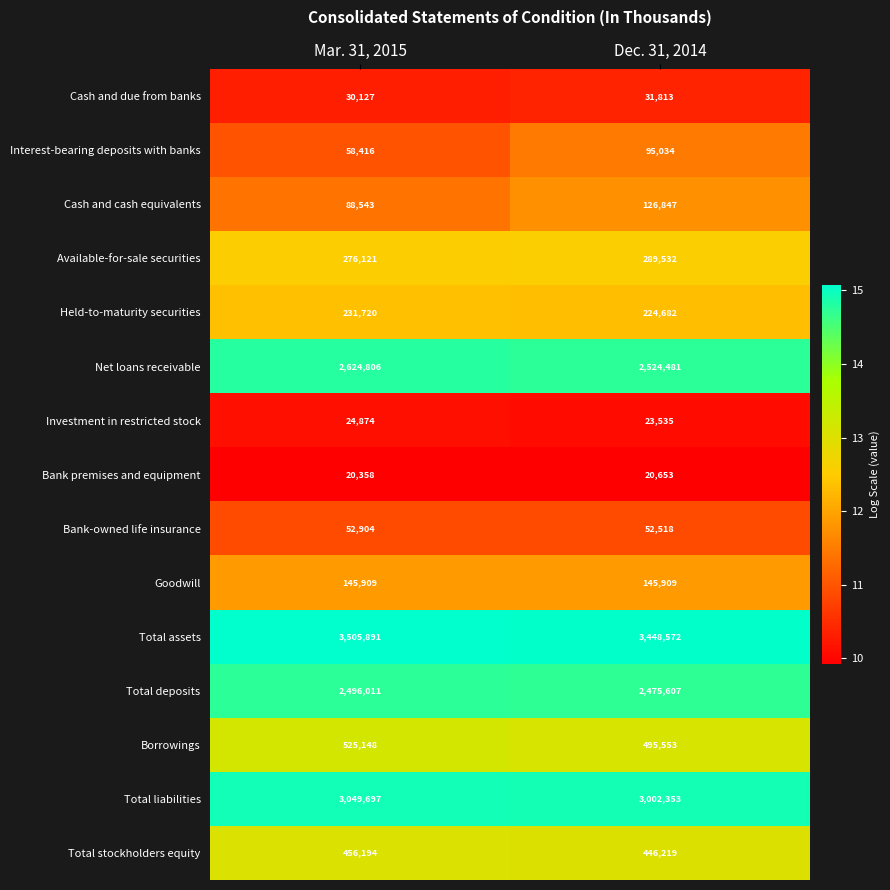

What is the difference between the maximum and minimum values in the Bank premises and equipment series?

295